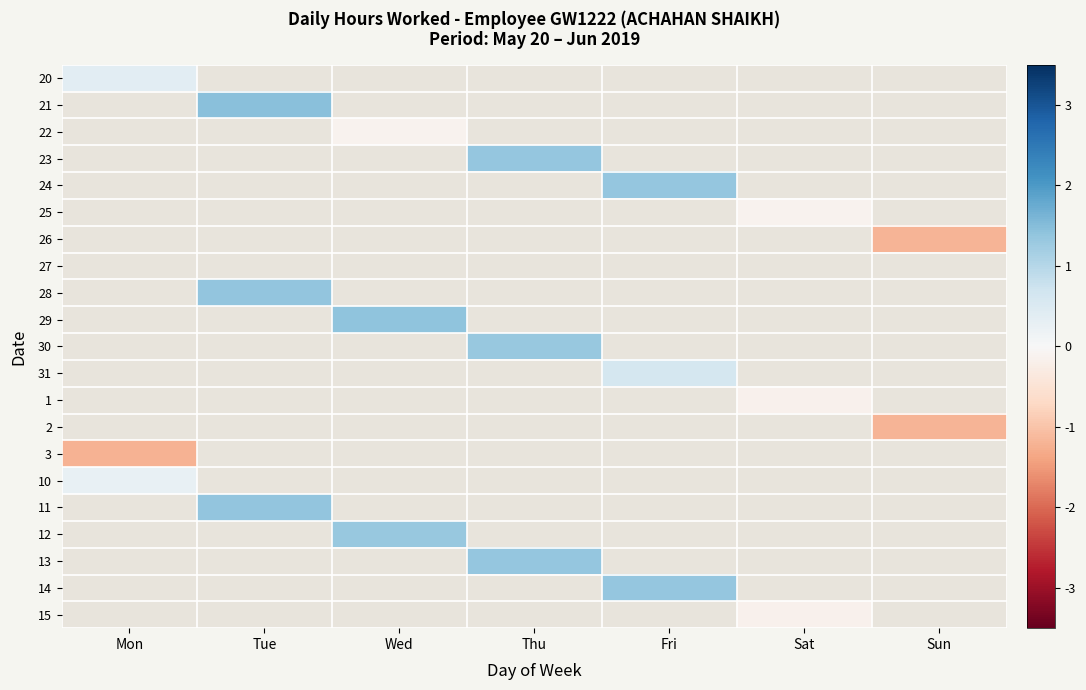

Rank the series by their maximum value, from highest to lowest.

10, 11, 12, 13, 14, 15, 20, 21, 22, 23, 24, 25, 26, 27, 28, 29, 30, 31, 1, 2, 3